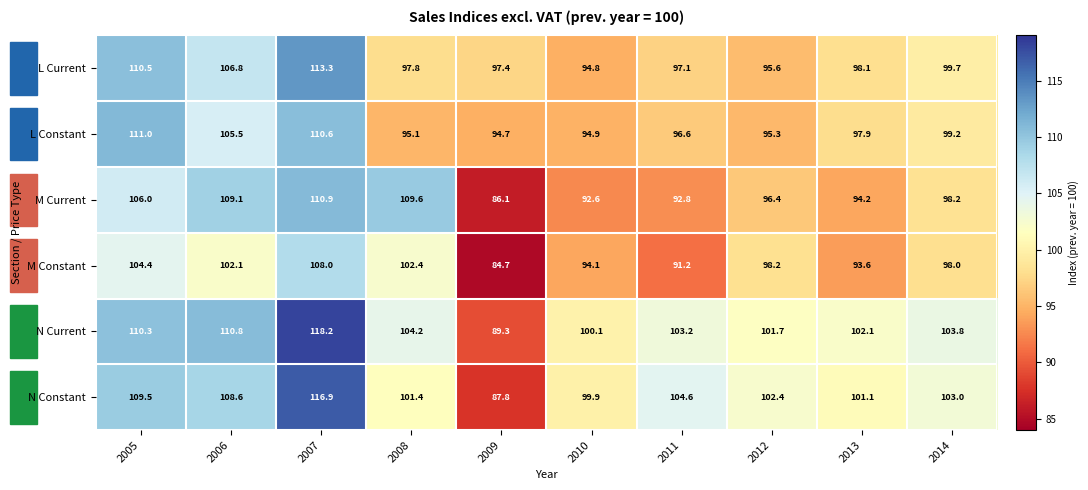

List the series in order of their peak value, lowest first.

M Constant, M Current, L Constant, L Current, N Constant, N Current